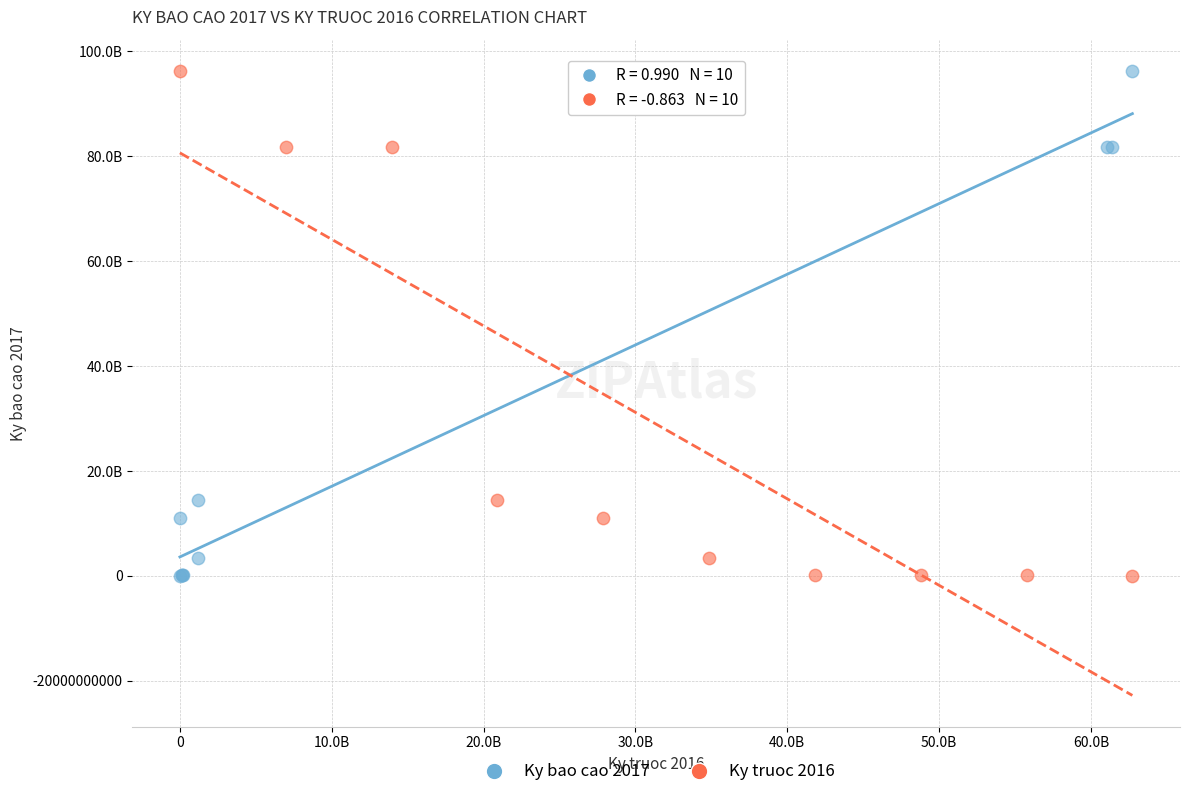

What are all the series names shown in the legend?

Ky bao cao 2017, Ky truoc 2016